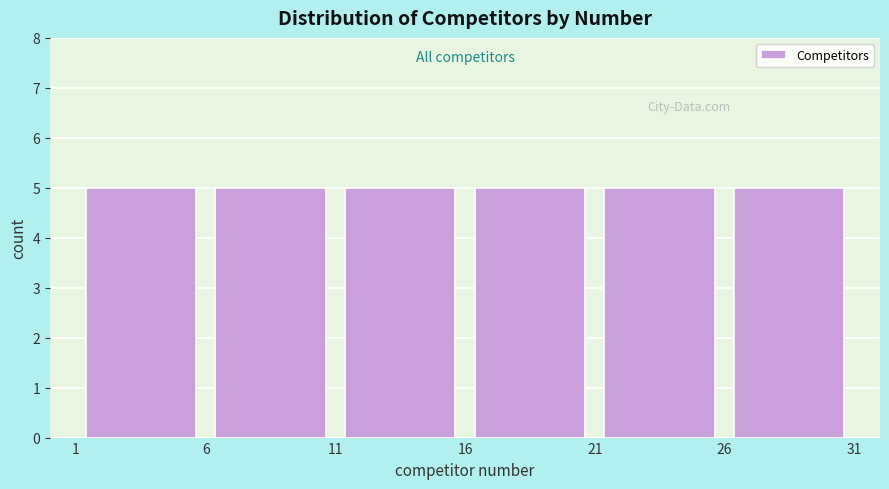

Reading left to right, transcribe this chart: for each bar, give the range it covers on the x-axis and its height. The values are not printed on the chart, so give them approximately, as read against the axis.

1 to 6: 5
6 to 11: 5
11 to 16: 5
16 to 21: 5
21 to 26: 5
26 to 31: 5